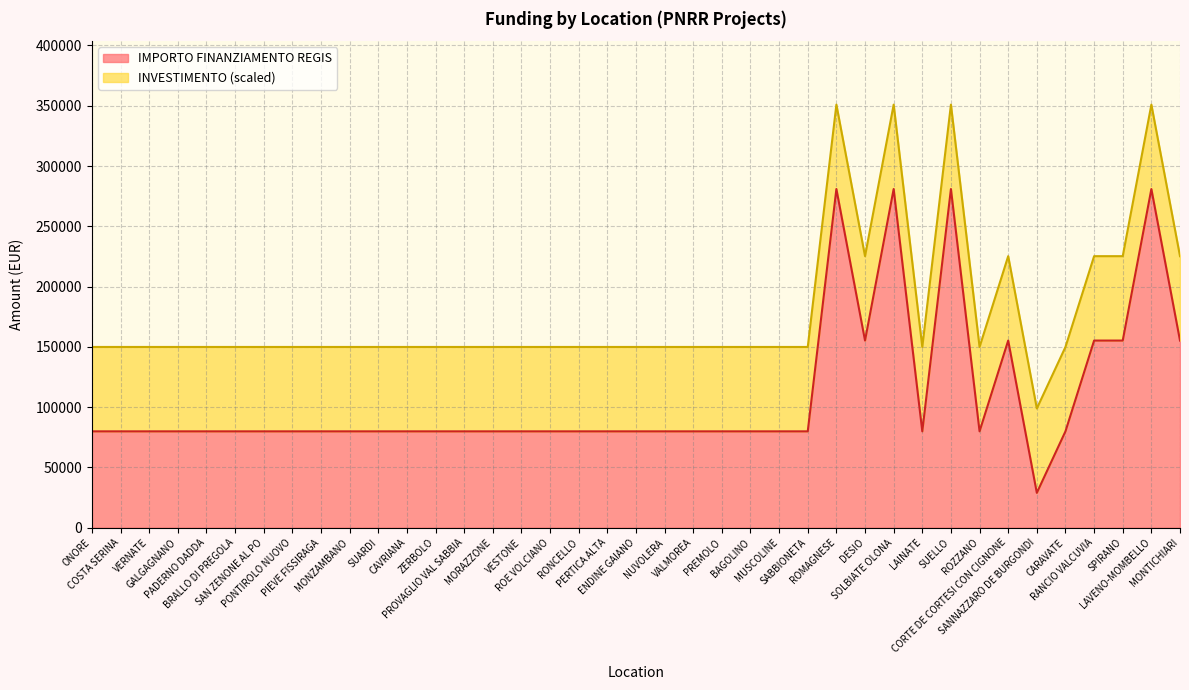

Where is the first local maximum?

ROMAGNESE